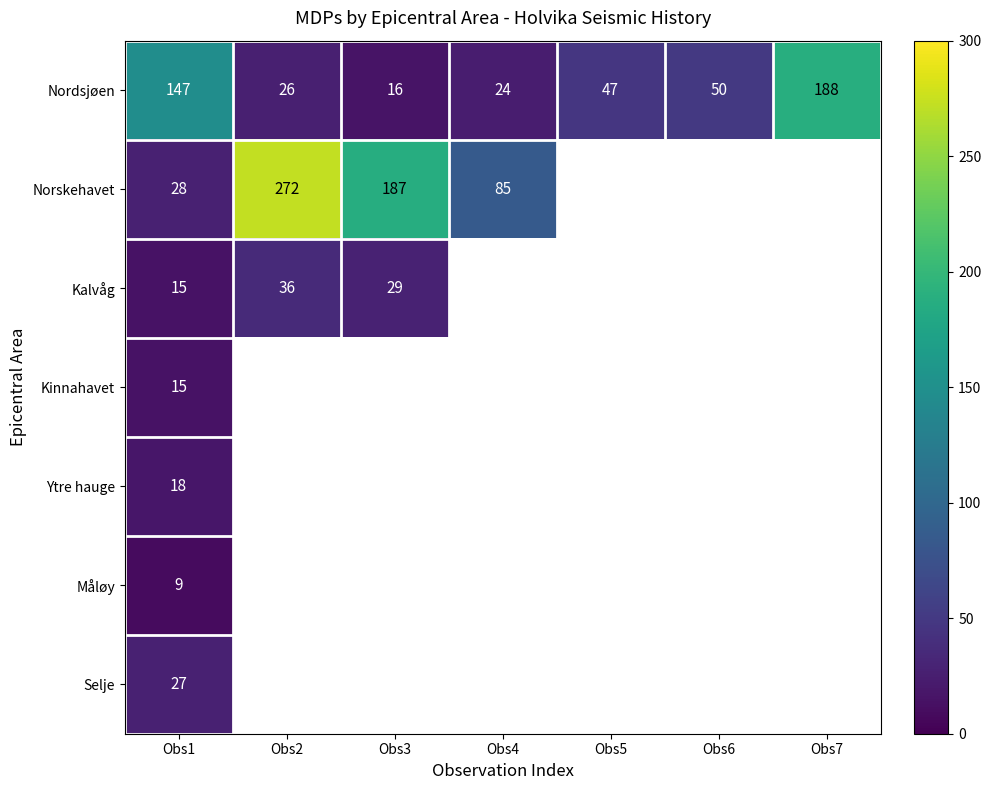

What is the spread (max minus min) of values at Obs2?

246.0